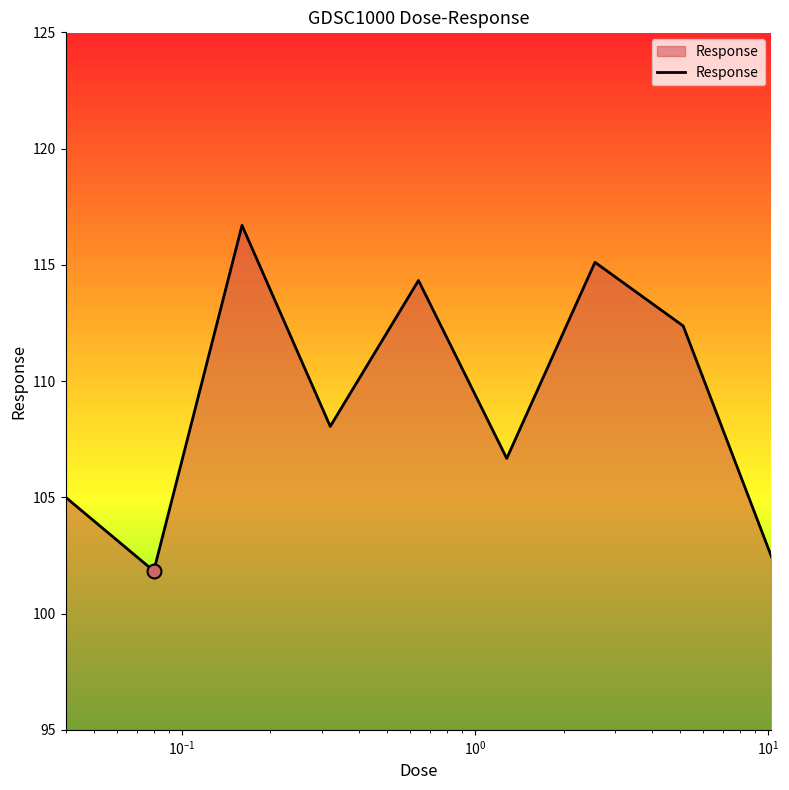

What is the difference between the maximum and minimum values?

14.9